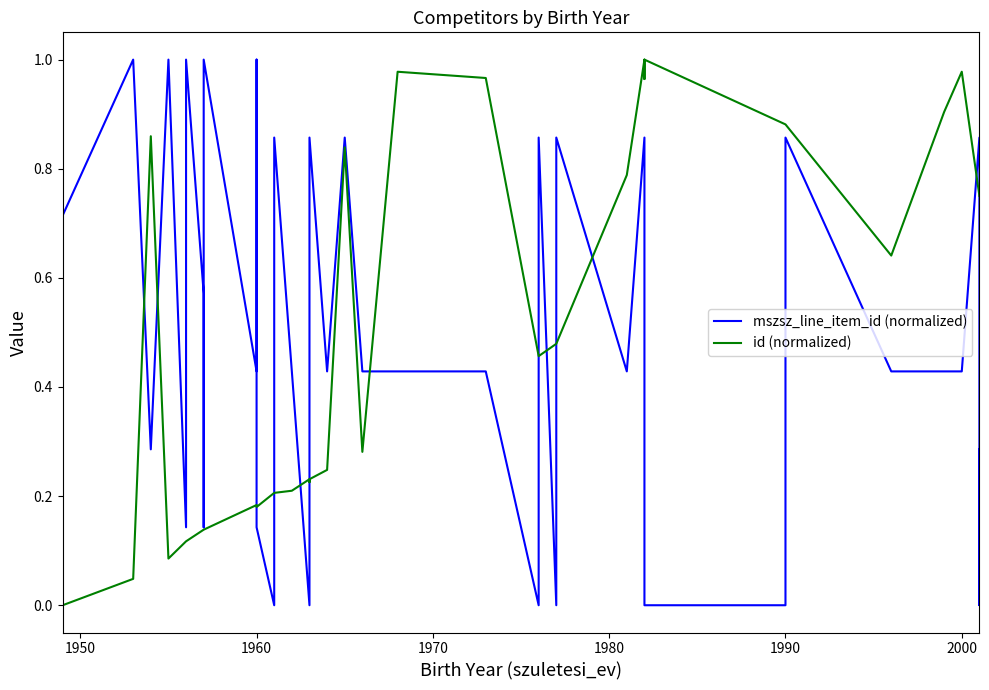

What is the difference between the maximum and minimum values in the id (normalized) series?

1.0